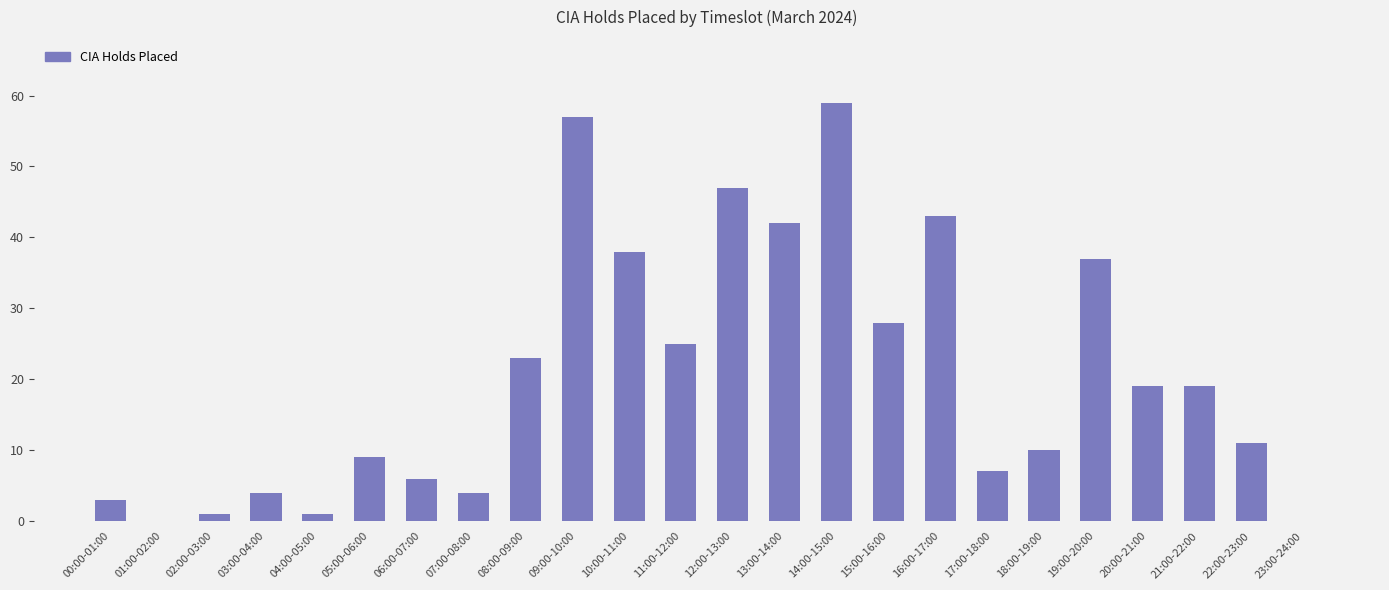

What is the change in value from 18:00-19:00 to 22:00-23:00?

+1